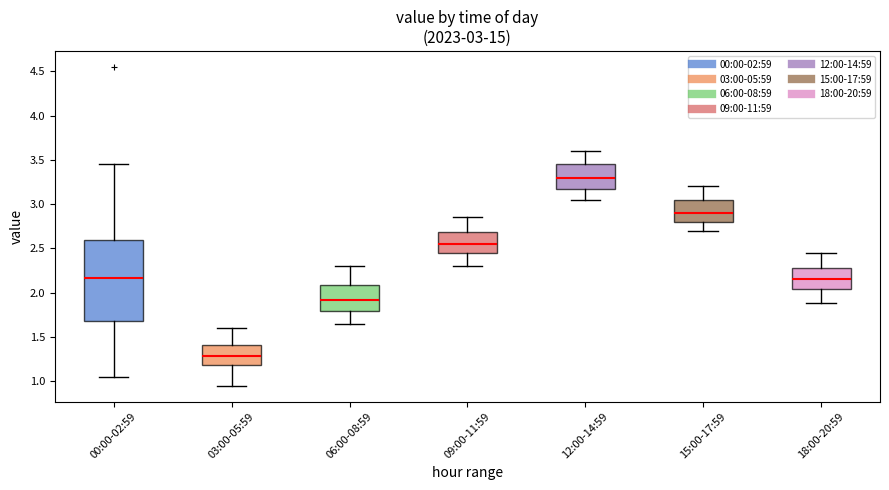

Which box has the lowest median line?

03:00-05:59